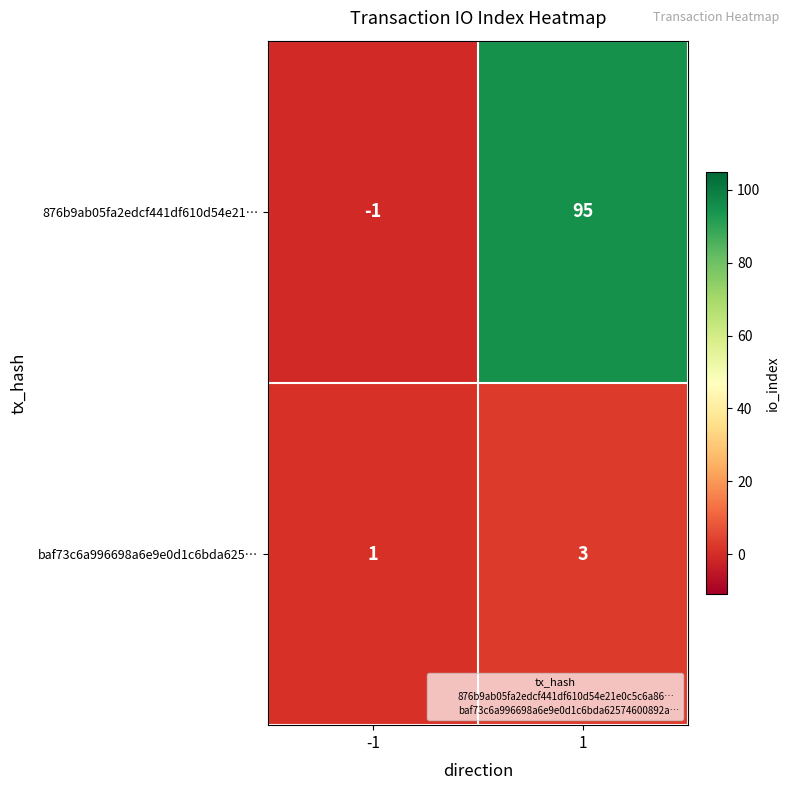

Rank the series by their maximum value, from highest to lowest.

876b9ab05fa2edcf441df610d54e21…, baf73c6a996698a6e9e0d1c6bda625…